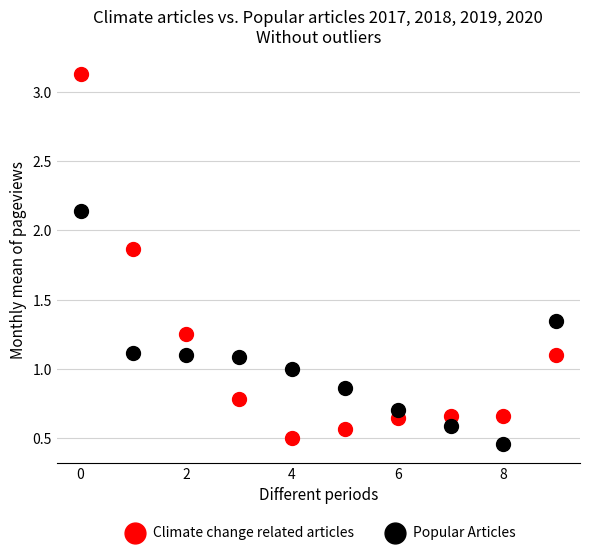

Across all data points, what is the range of Y values (max minus min)?

2.7